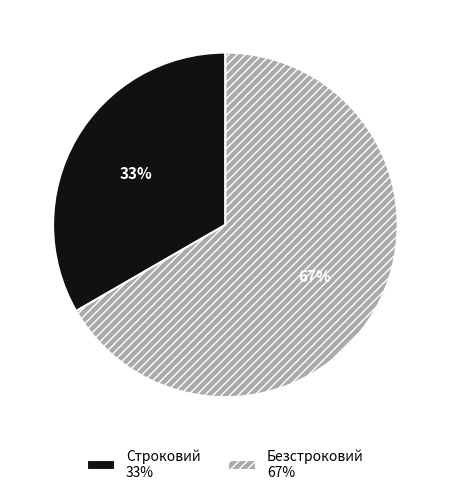

Which slice is the largest?

Безстроковий